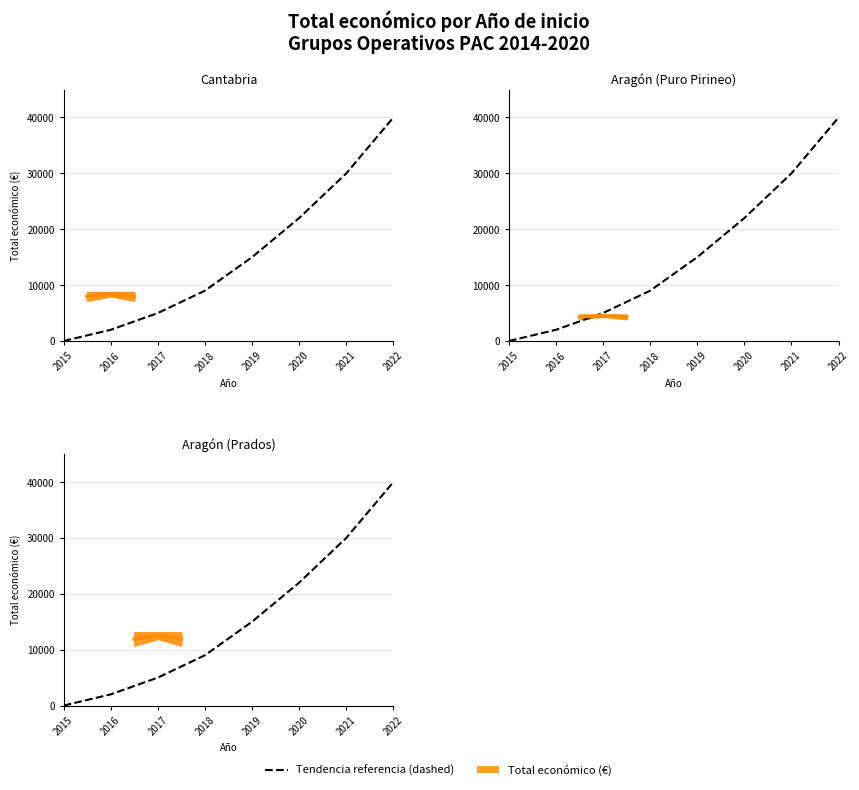

At which category does the chart reach its peak across all series?

2022